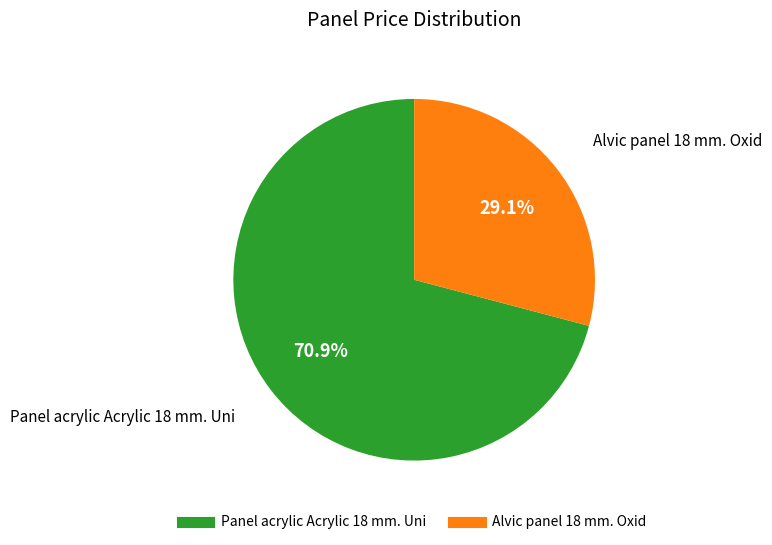

Do Alvic panel 18 mm. Oxid and Panel acrylic Acrylic 18 mm. Uni together represent more than half of the pie?

Yes